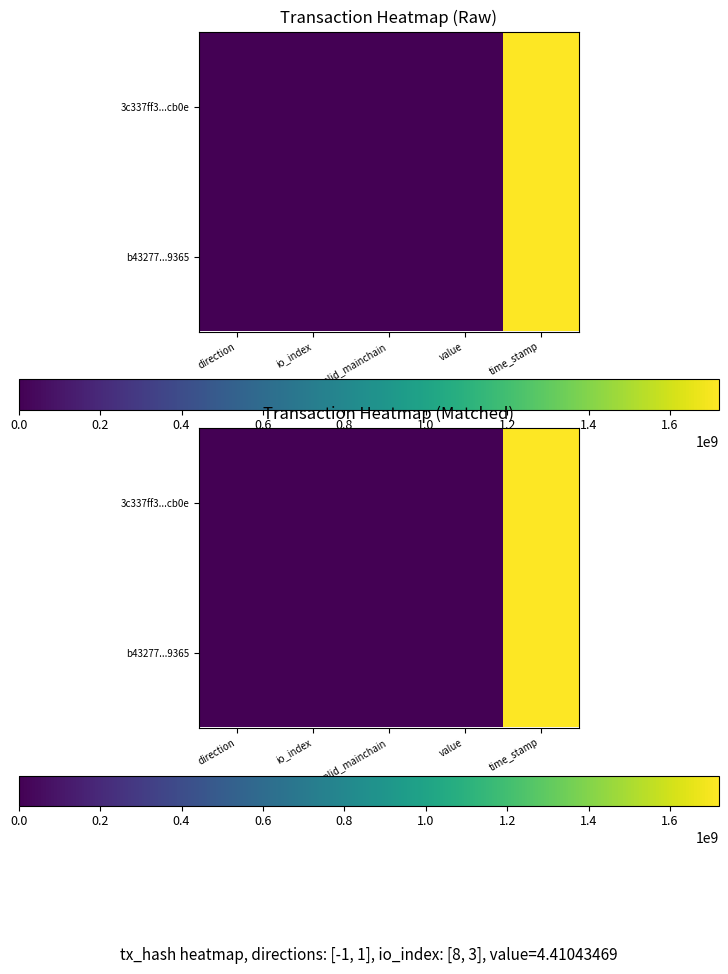

Which category has the lowest value in the 3c337ff3...cb0e series?

direction